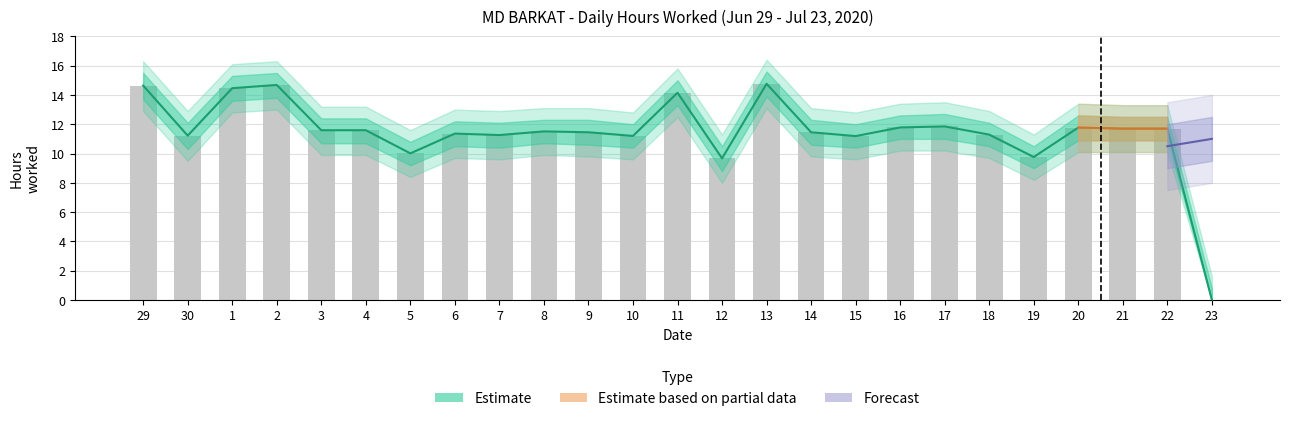

What position from the left is 8?

10